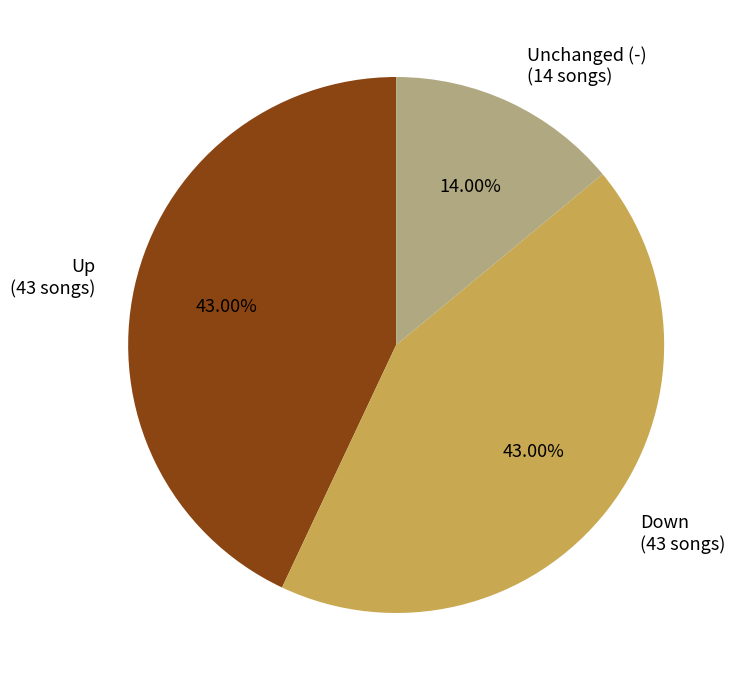

Does any single category account for the majority?

No